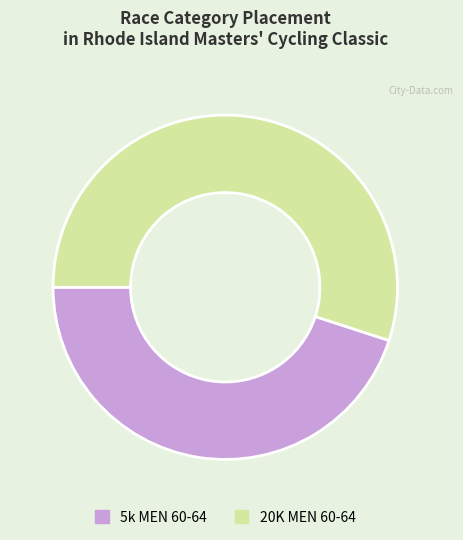

True or false: 5k MEN 60-64 accounts for 36% of the total.

False